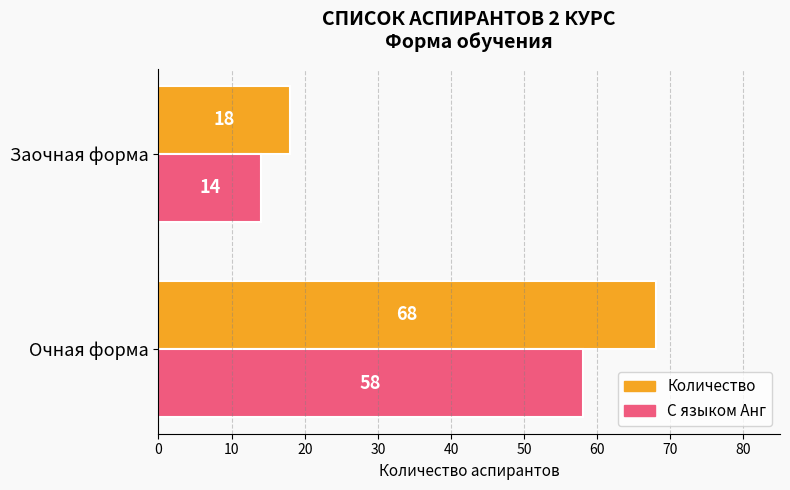

The Количество series shows 68 at Очная форма. True or false?

True